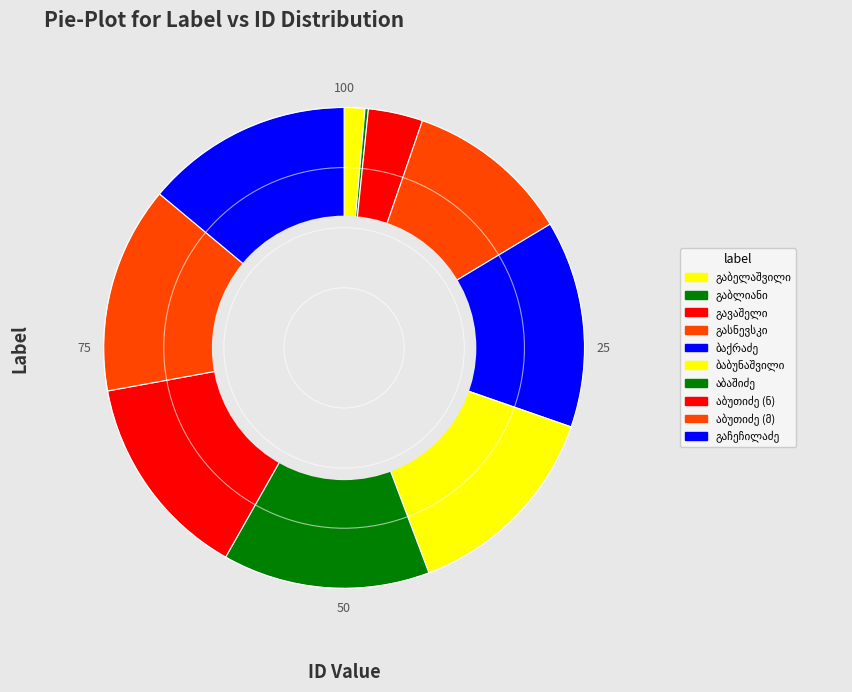

What percentage is the ილია ბაქრაძე slice, to the nearest percent?

14%